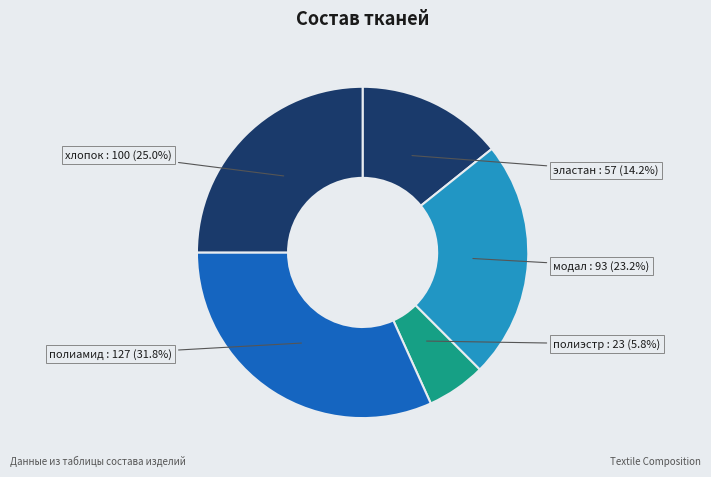

What portion of the pie excludes хлопок?

75.0%